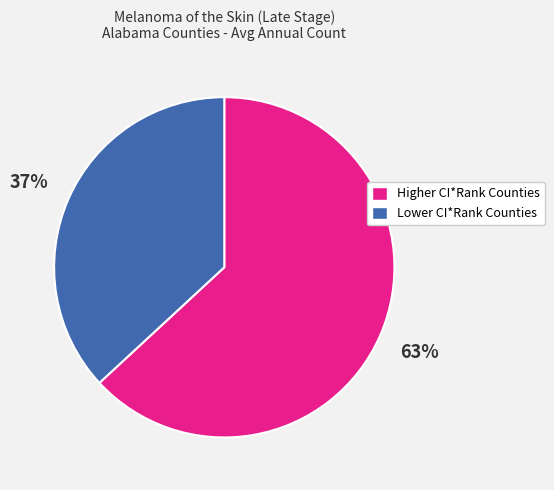

Does any single category account for the majority?

Yes